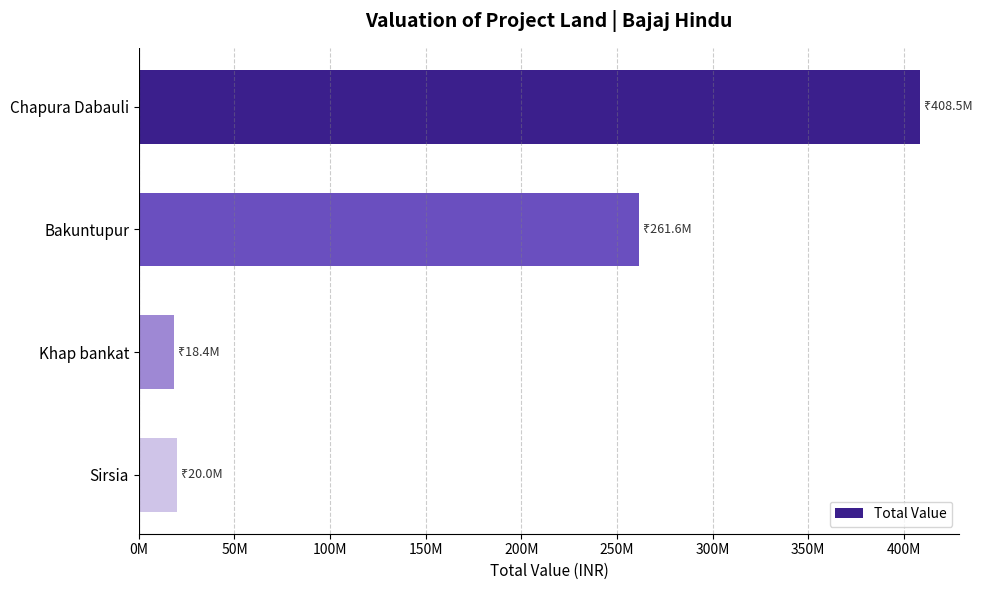

What is the difference between the maximum and second lowest values?

388530000.0